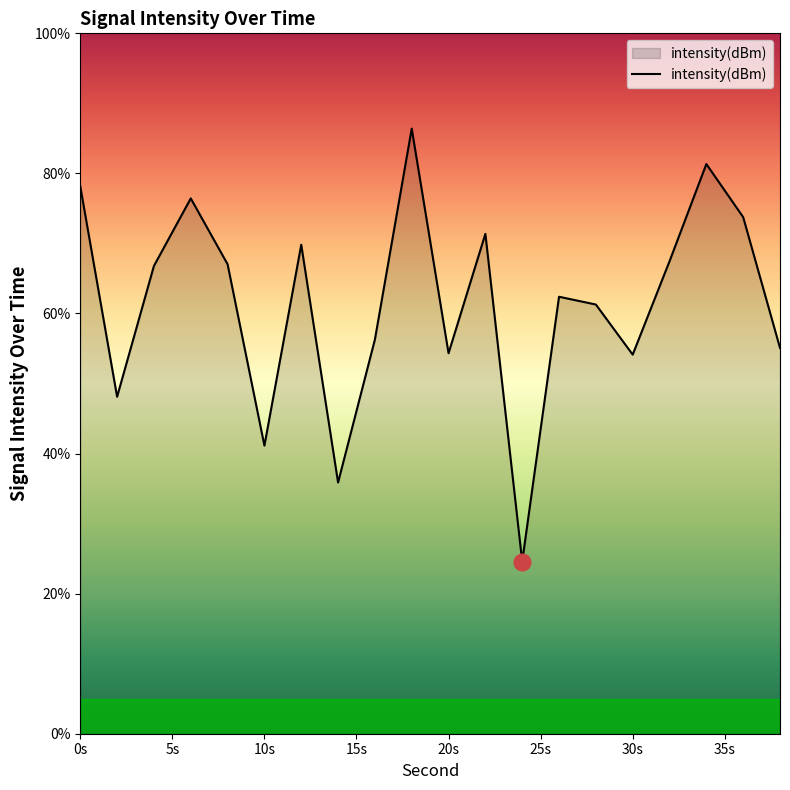

What is the difference between the maximum and minimum values?

61.8